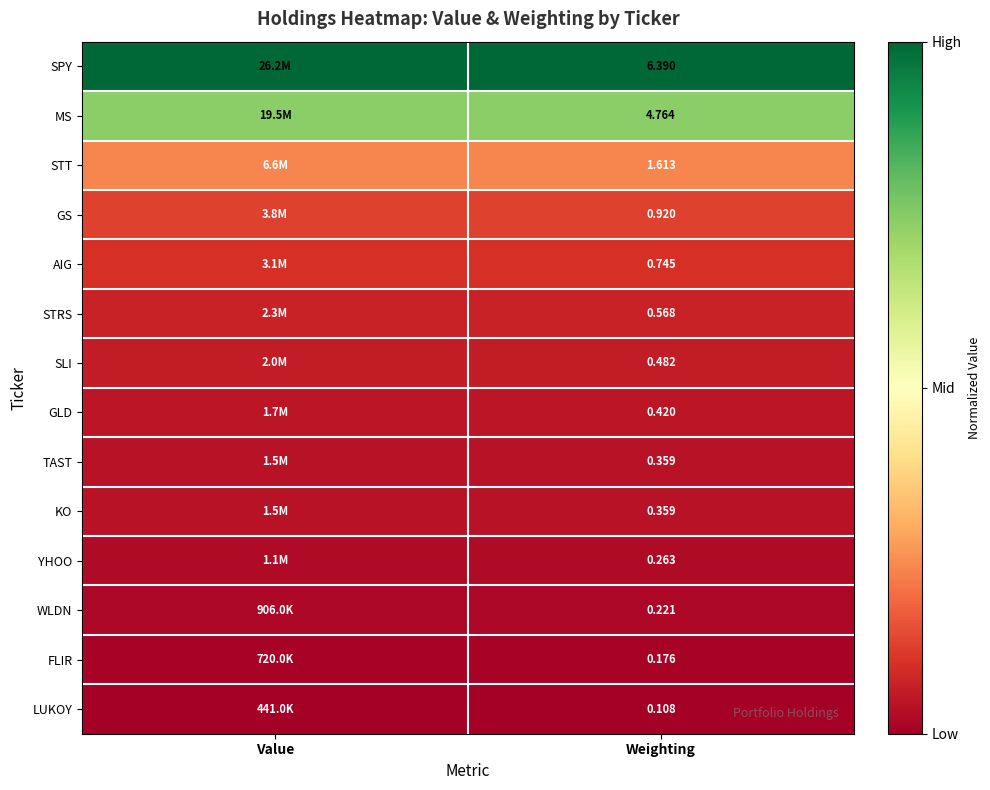

Is the value of YHOO at Weighting greater than the value of KO at Weighting?

No